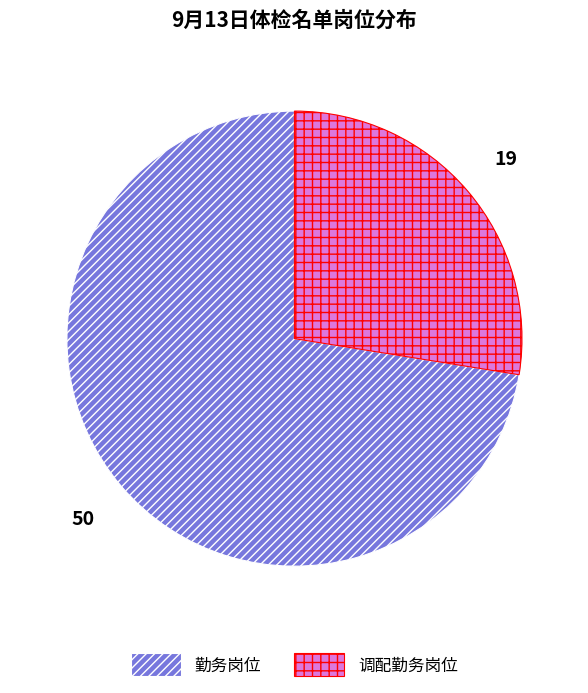

Is it true that 调配勤务岗位 is 28% of the pie?

True